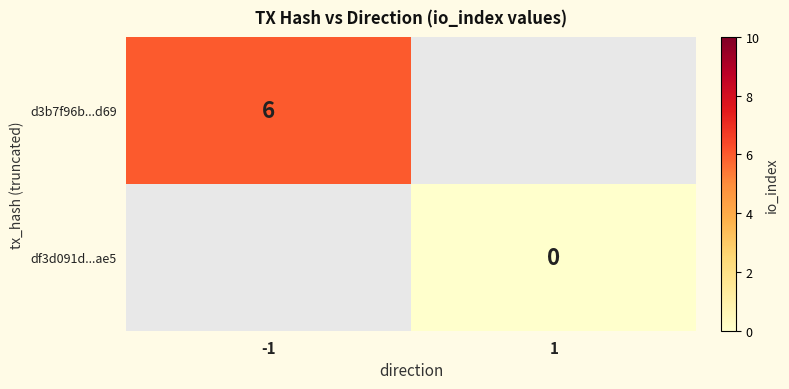

Is the value of df3d091d...ae5 at 1 greater than the value of d3b7f96b...d69 at -1?

No